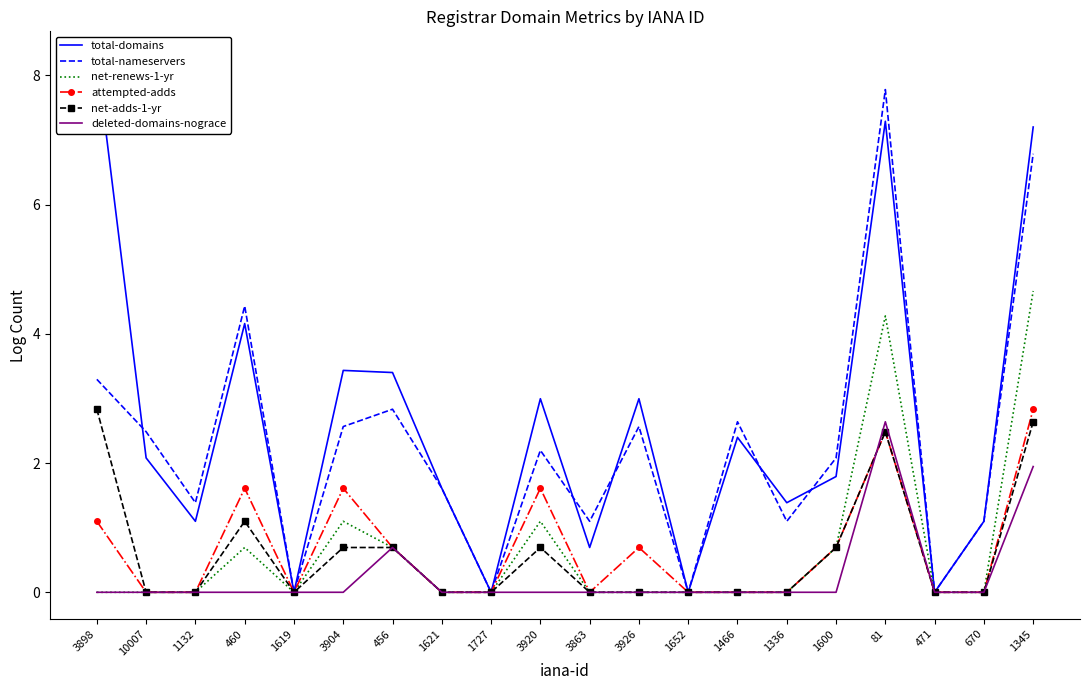

The total-domains series shows 2.4 at 1466. True or false?

True